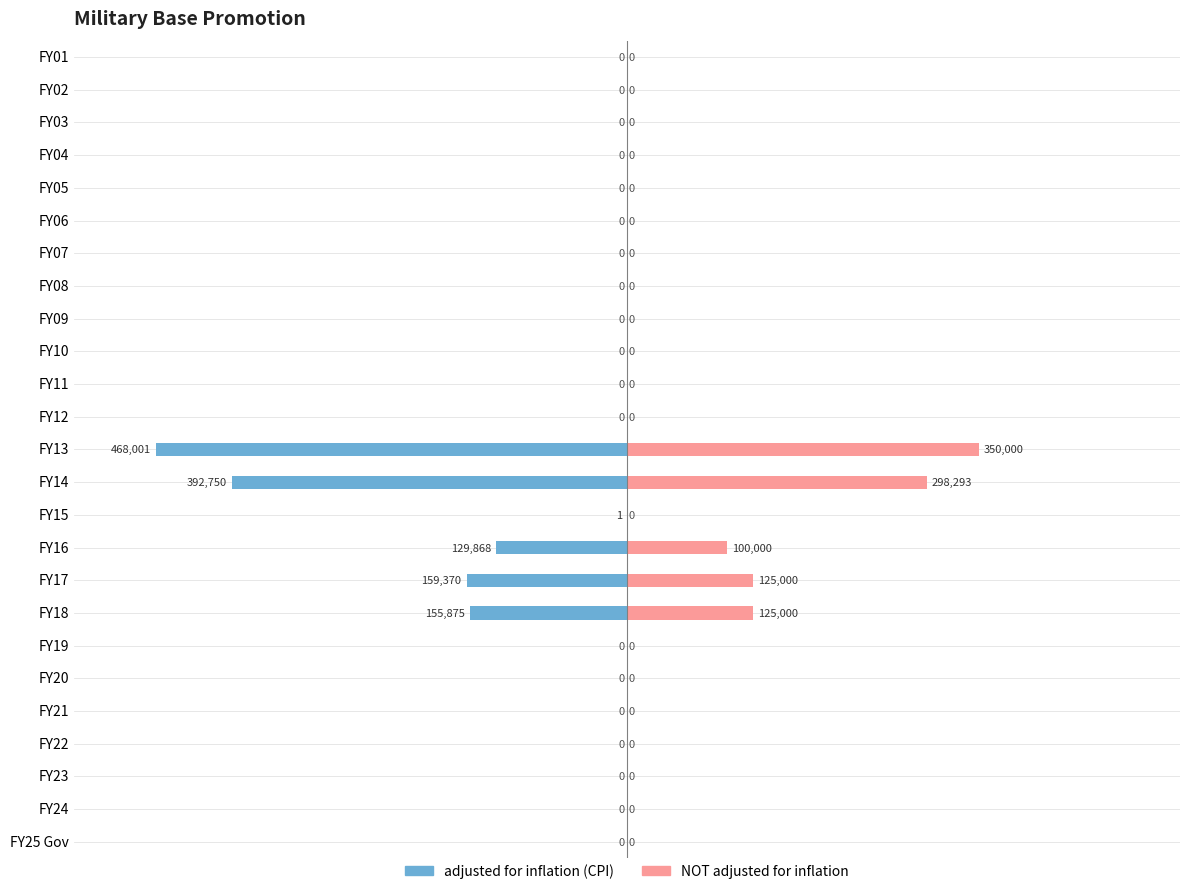

How many bars are there in total?

50